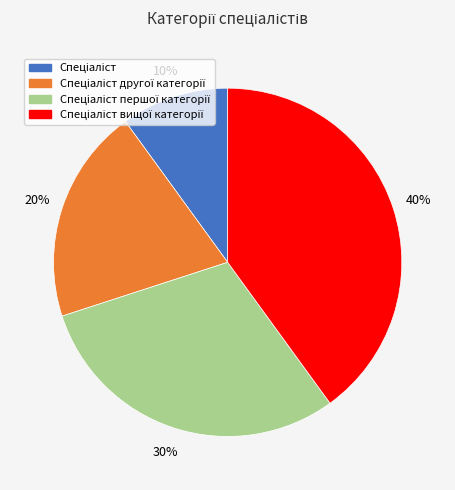

Does any single category account for the majority?

No